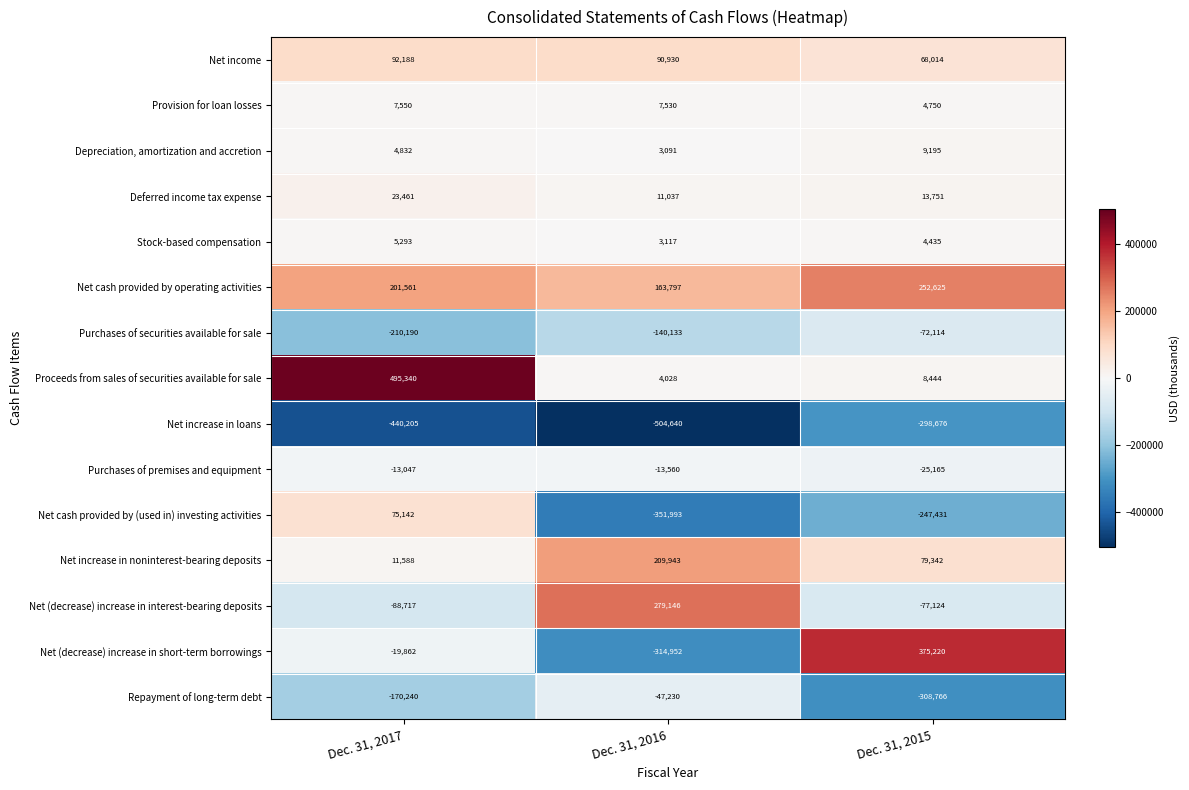

Between Dec. 31, 2016 and Dec. 31, 2015, which series saw the biggest shift?

Net (decrease) increase in short-term borrowings